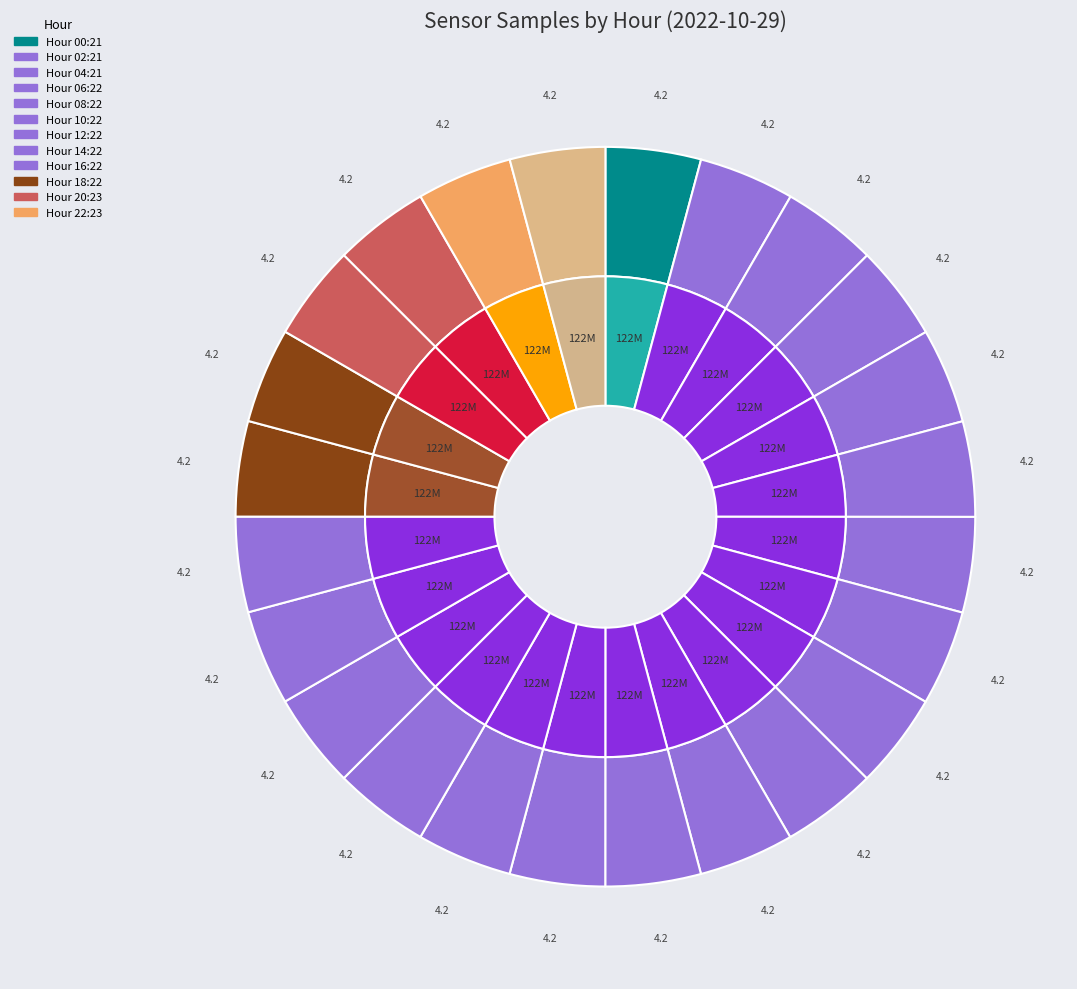

What is the ratio of the value at 28 to the value at 28?

1.0